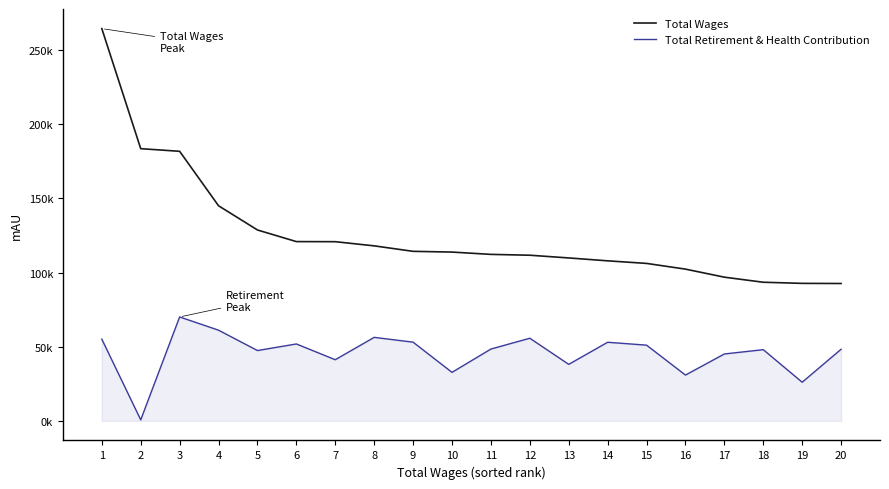

At how many categories does at least one series exceed 201587?

1